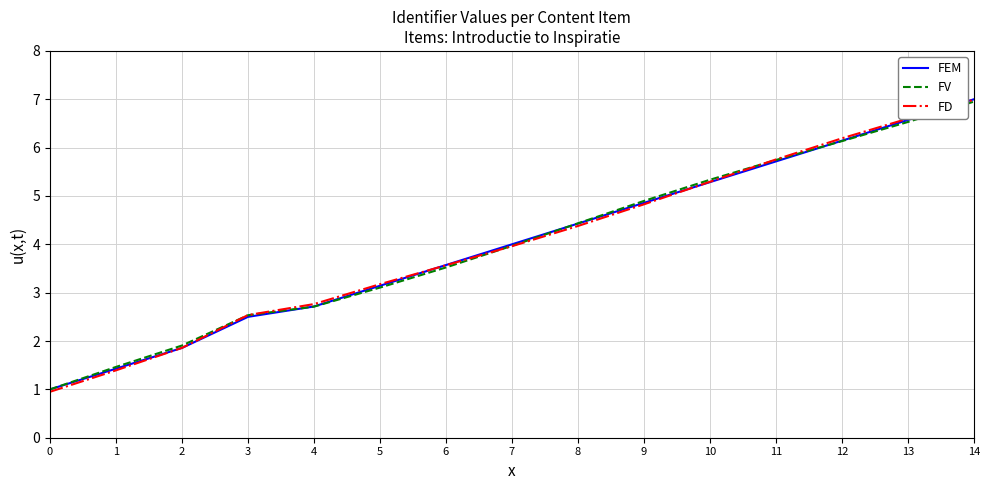

The FEM series shows 1.3 at 4. True or false?

False